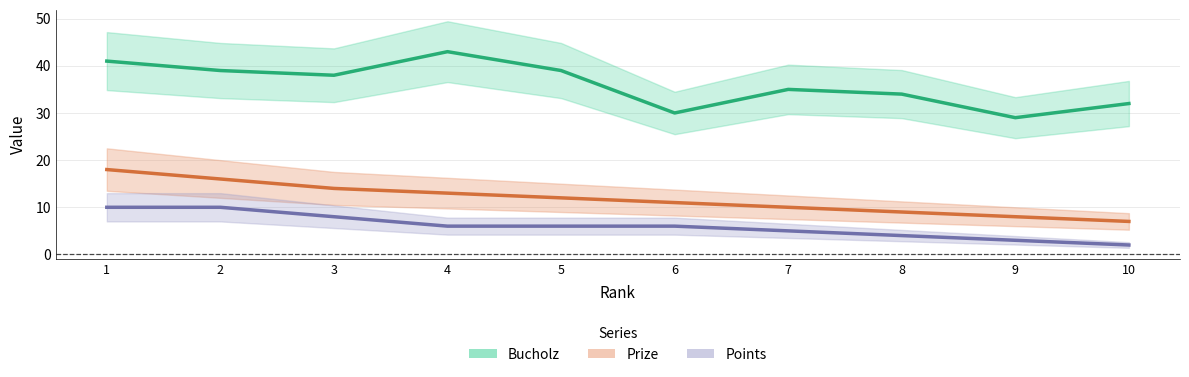

True or false: Prize has more than 0 interior local peaks.

False